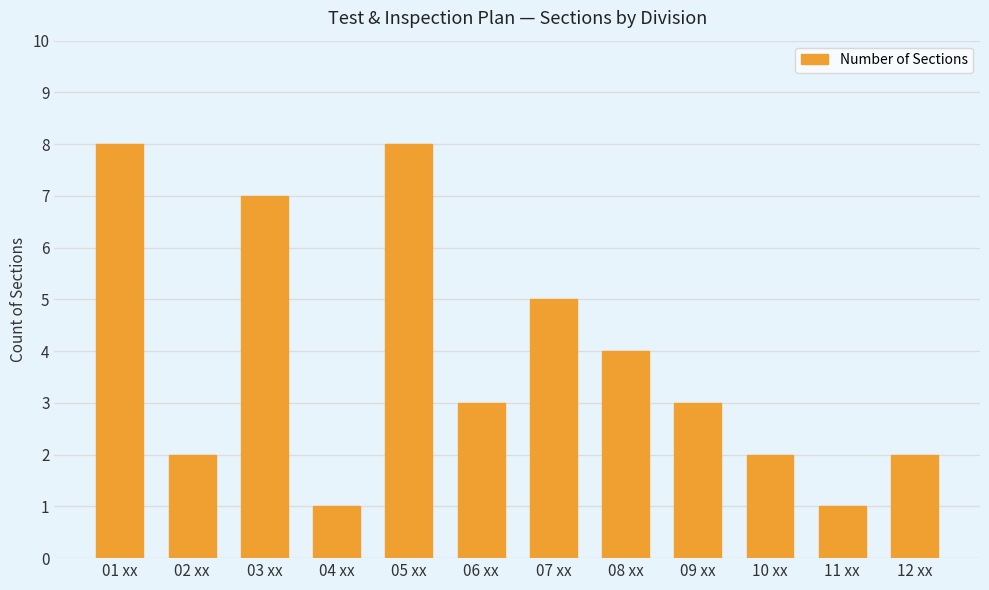

What is the value of the 11th bar from the left?

1